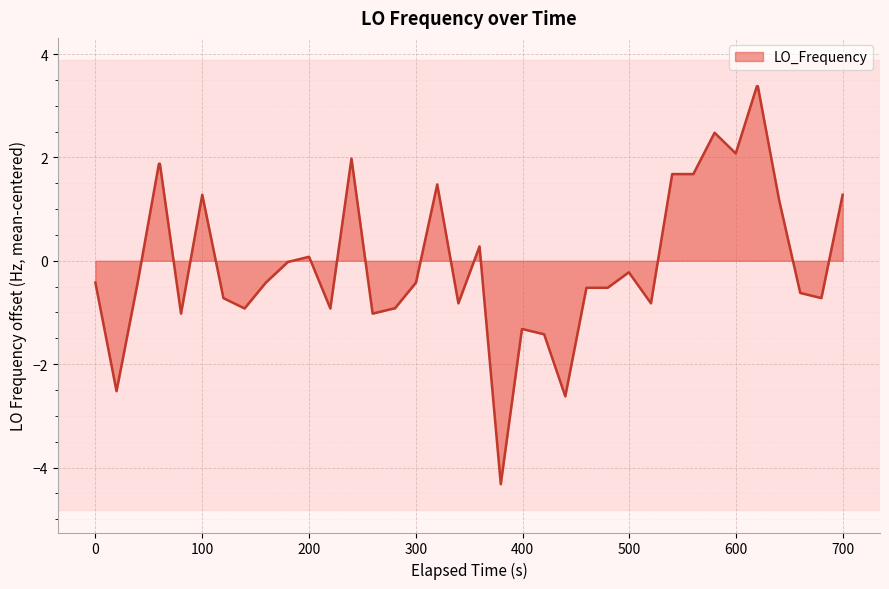

What is the minimum value shown in the chart?

-4.3